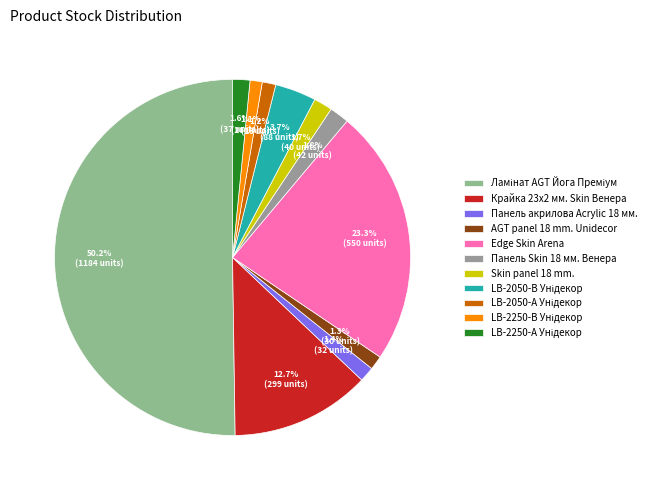

What percentage is the LB-2050-В Унідекор slice, to the nearest percent?

4%